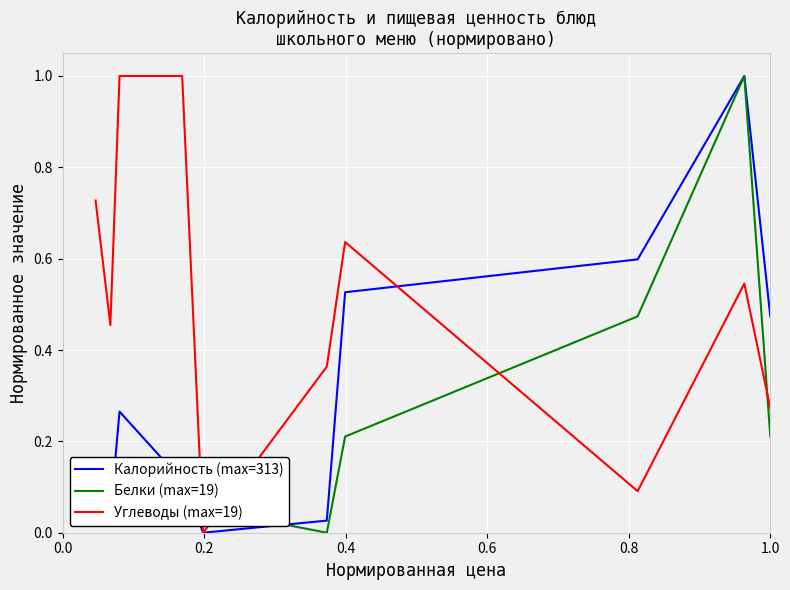

At how many categories does at least one series exceed 0?

10